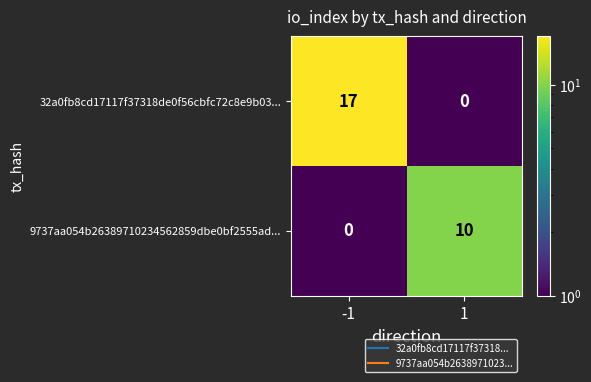

Which series has the largest total across all categories?

32a0fb8cd17117f37318de0f56cbfc72c8e9b03...